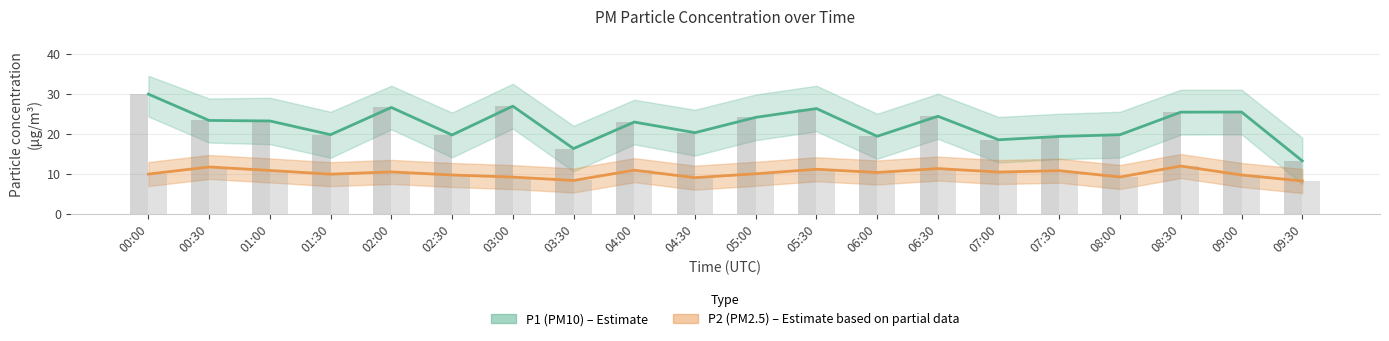

What is the maximum value shown in the chart?

29.9